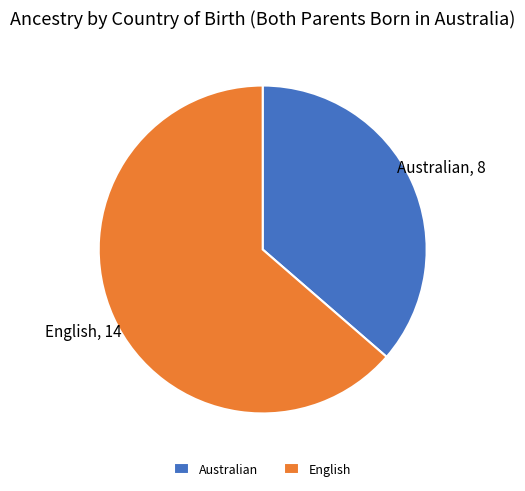

Which category accounts for the majority?

English